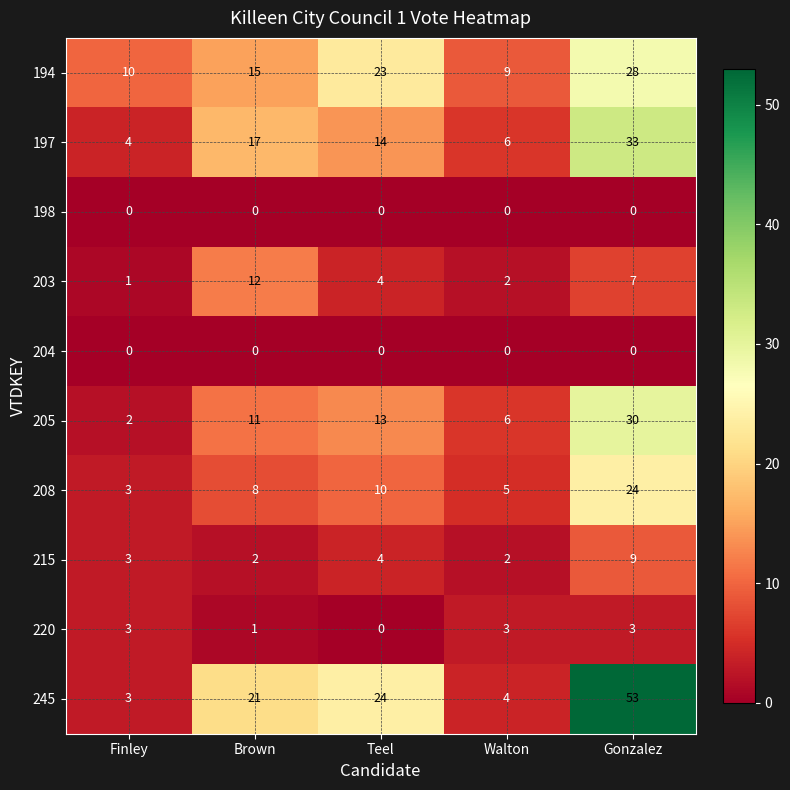

What is the difference between the maximum and minimum values in the 194 series?

19